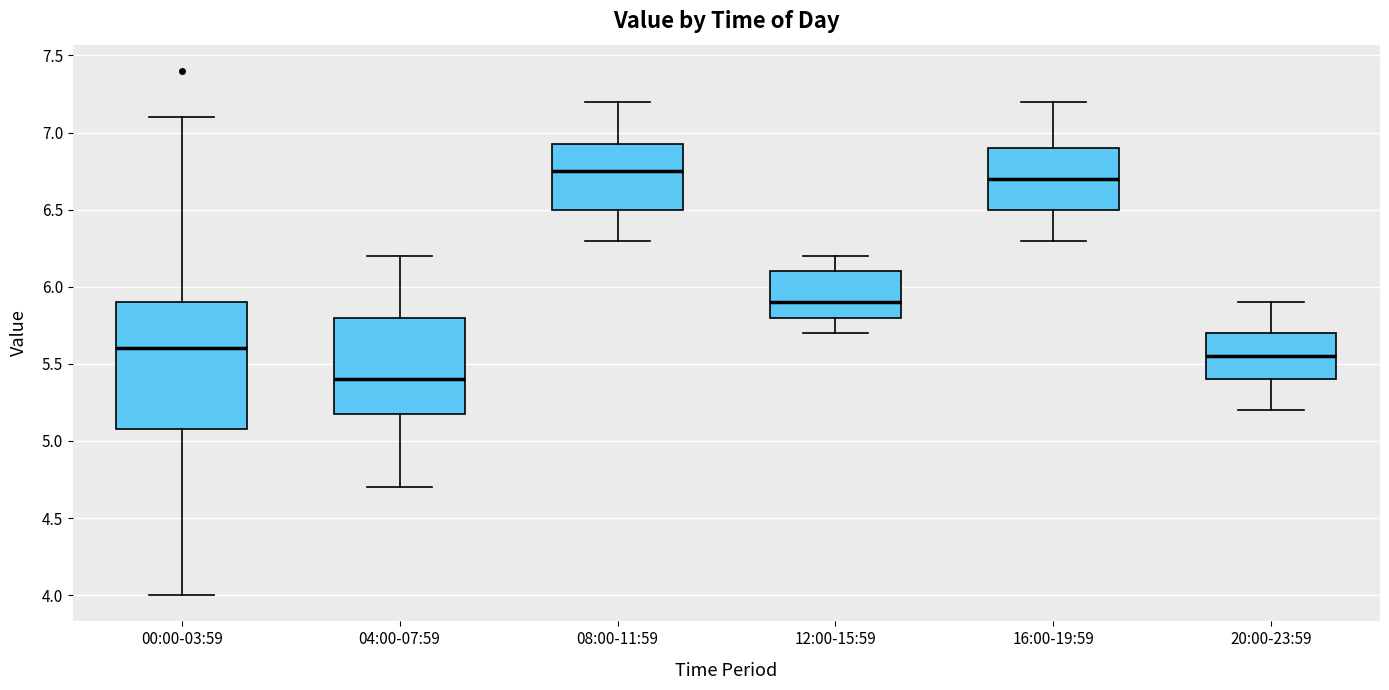

Which box is the tallest, from its lower edge to its upper edge?

00:00-03:59